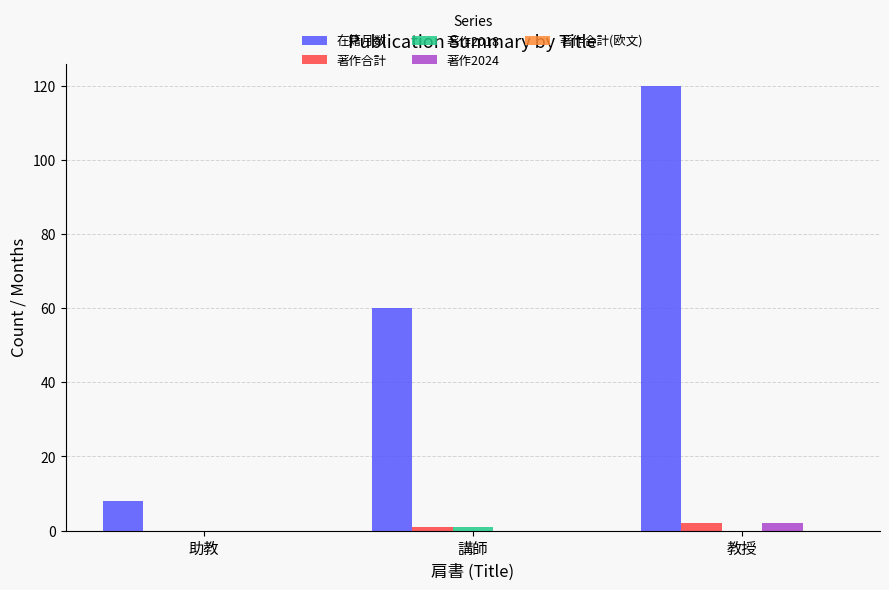

Which series has the largest total across all categories?

在籍月数